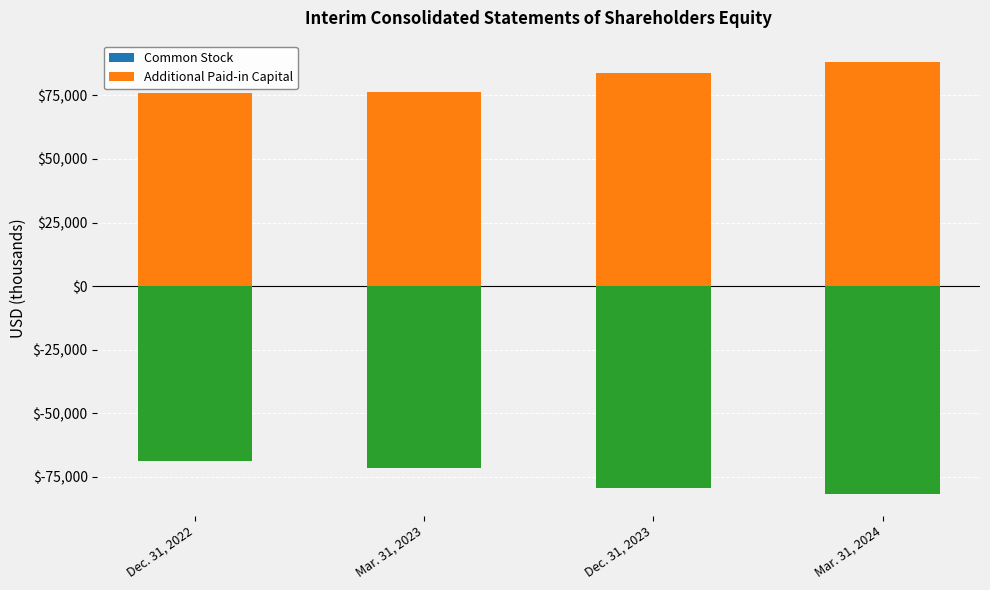

What value does the Common Stock series have at Dec. 31, 2022, to the nearest 10?

80